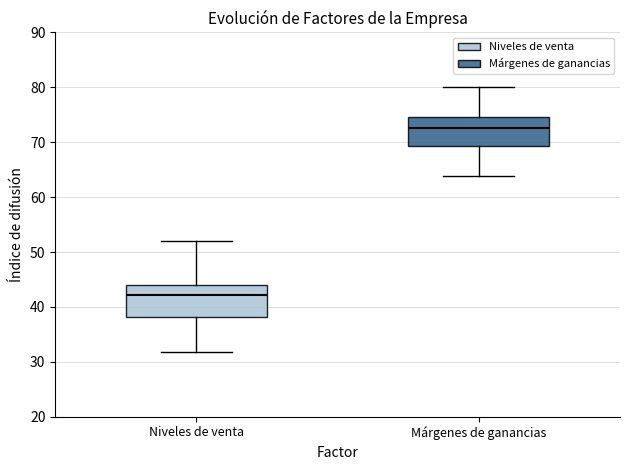

Reading left to right, read every box against the y-axis: the position of its median line, the range the box covers, and the ends of its whiskers. The values are not printed on the chart, so give them approximately, as read against the axis.

Niveles de venta: median 42, box 38 to 44, whiskers 32 to 52
Márgenes de ganancias: median 73, box 69 to 75, whiskers 64 to 80